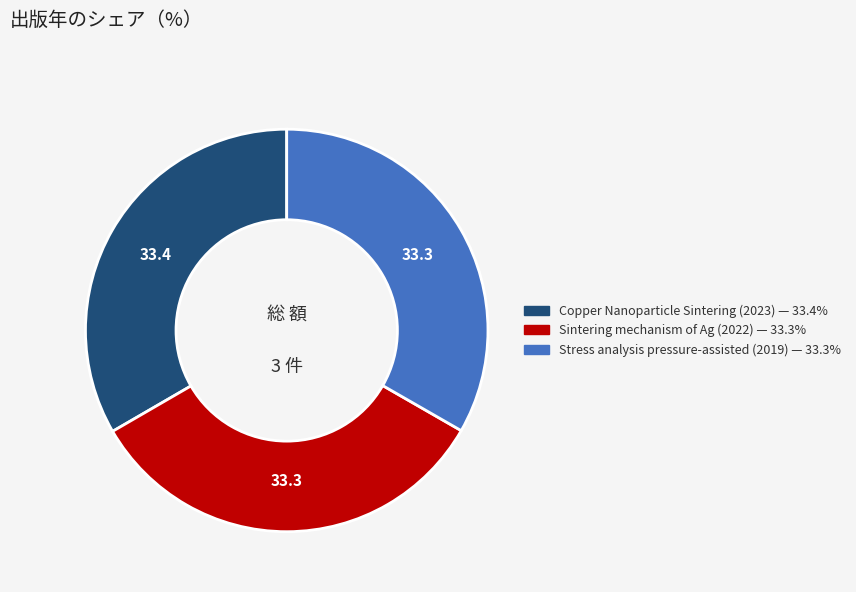

Is there any slice that represents more than half of the pie?

No